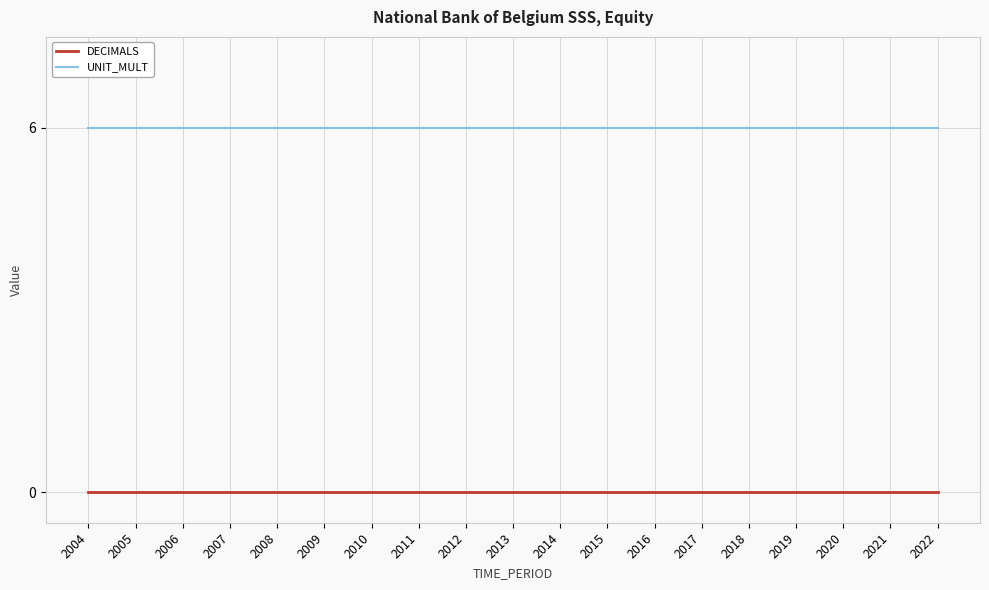

List the series in order of their overall mean, lowest first.

DECIMALS, UNIT_MULT